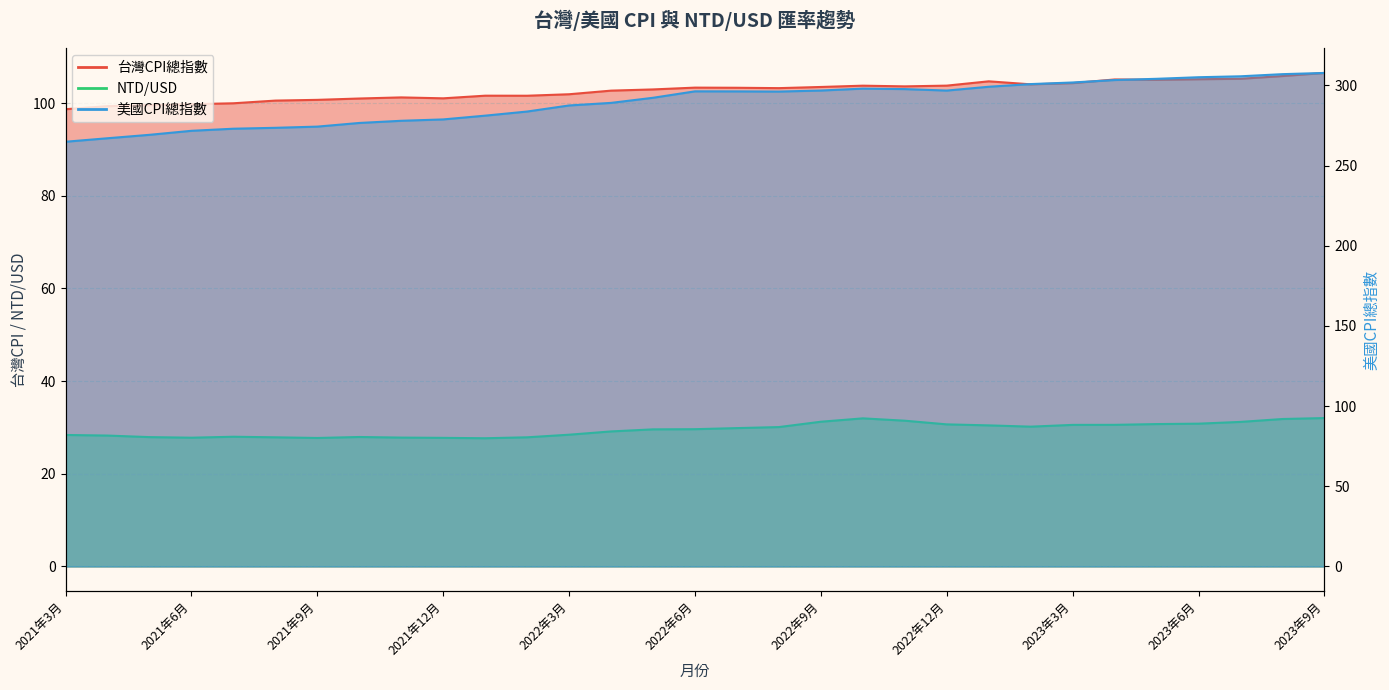

What is the spread (max minus min) of values at 2022年10月?

266.0